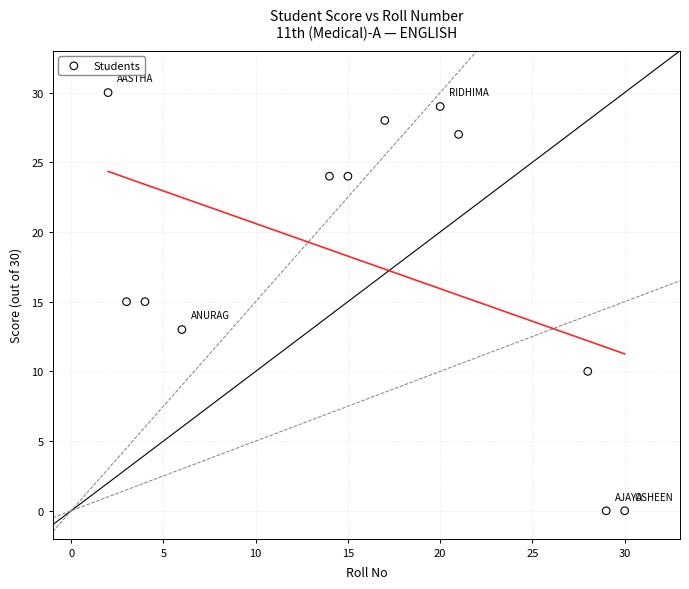

What is the range of X values (max minus min)?

28